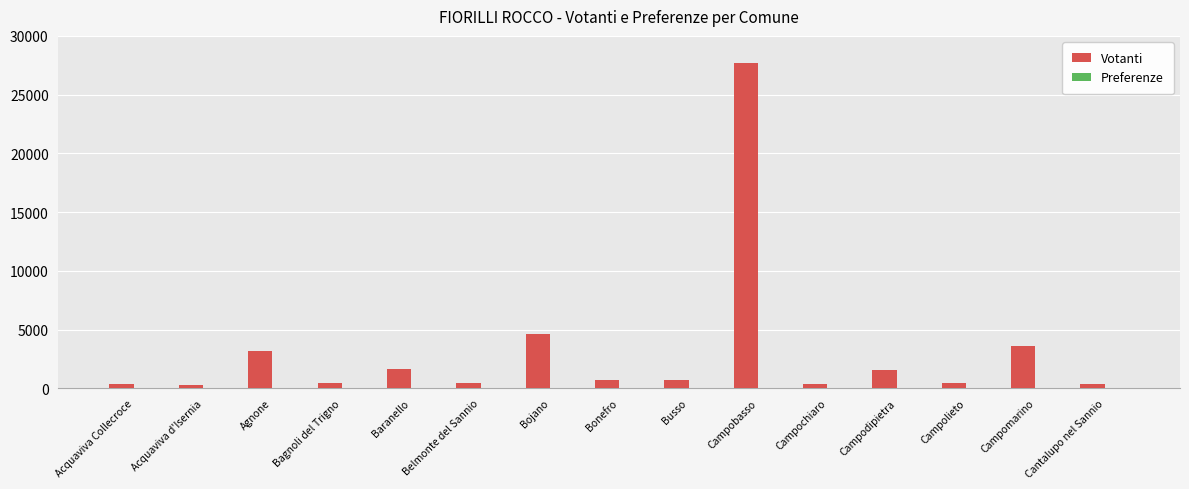

What is the sum of the Votanti values at Bojano and Bonefro?

5361